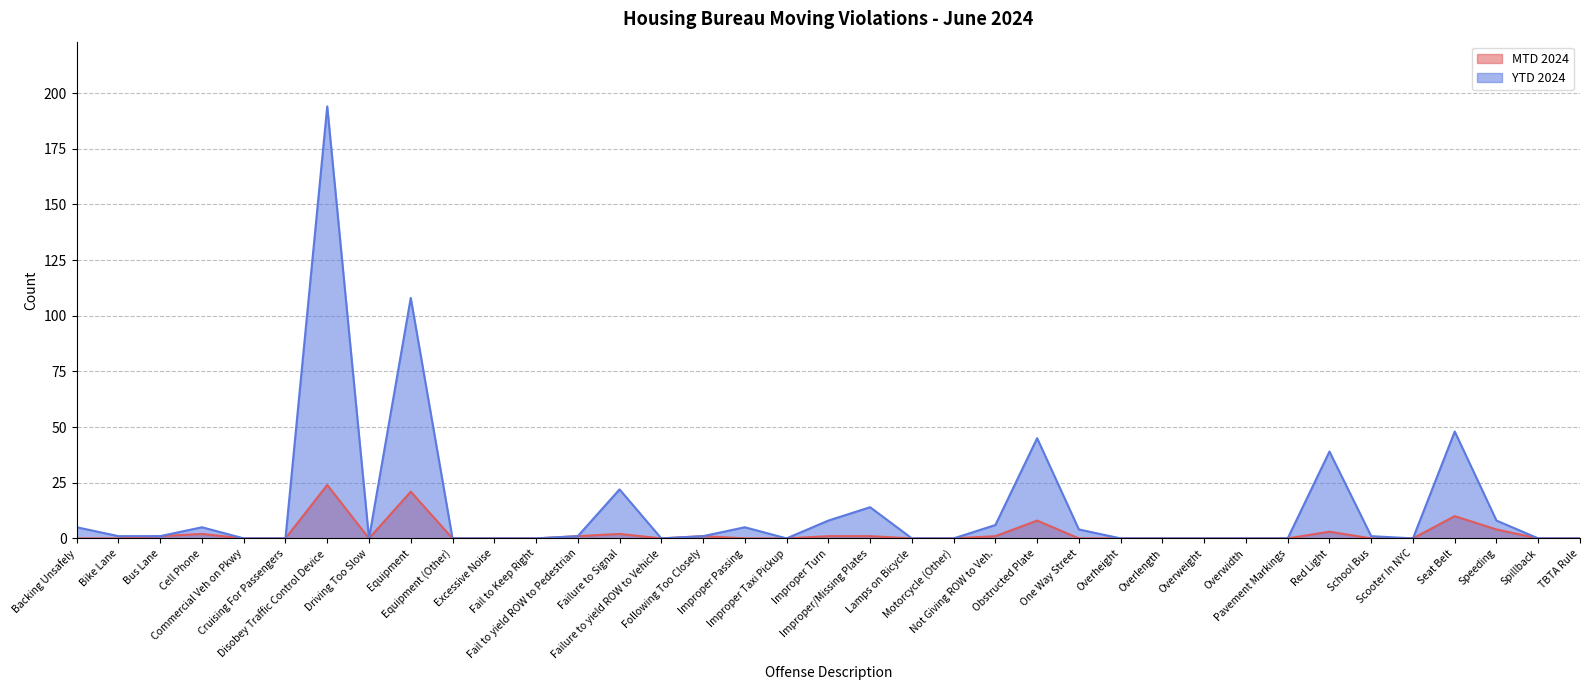

True or false: YTD 2024 and MTD 2024 intersect in this chart.

False